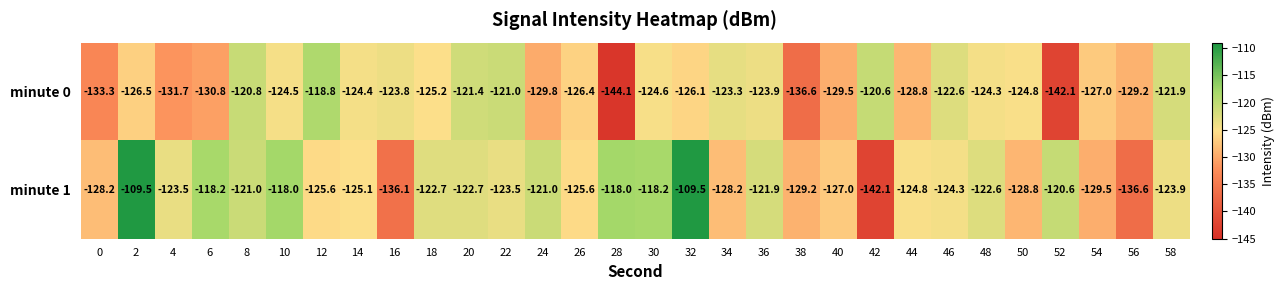

What is the sum of the minute 1 values at 48 and 54?

-252.1